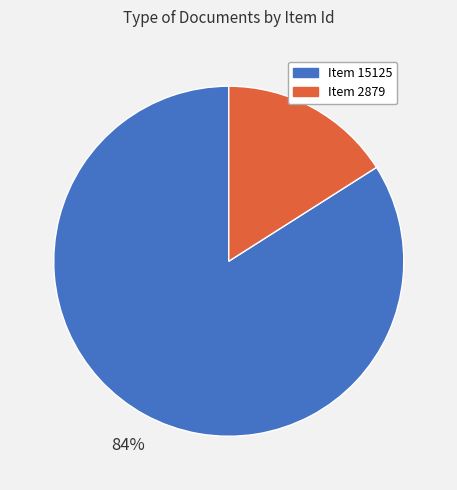

How many slices are in this pie chart?

2